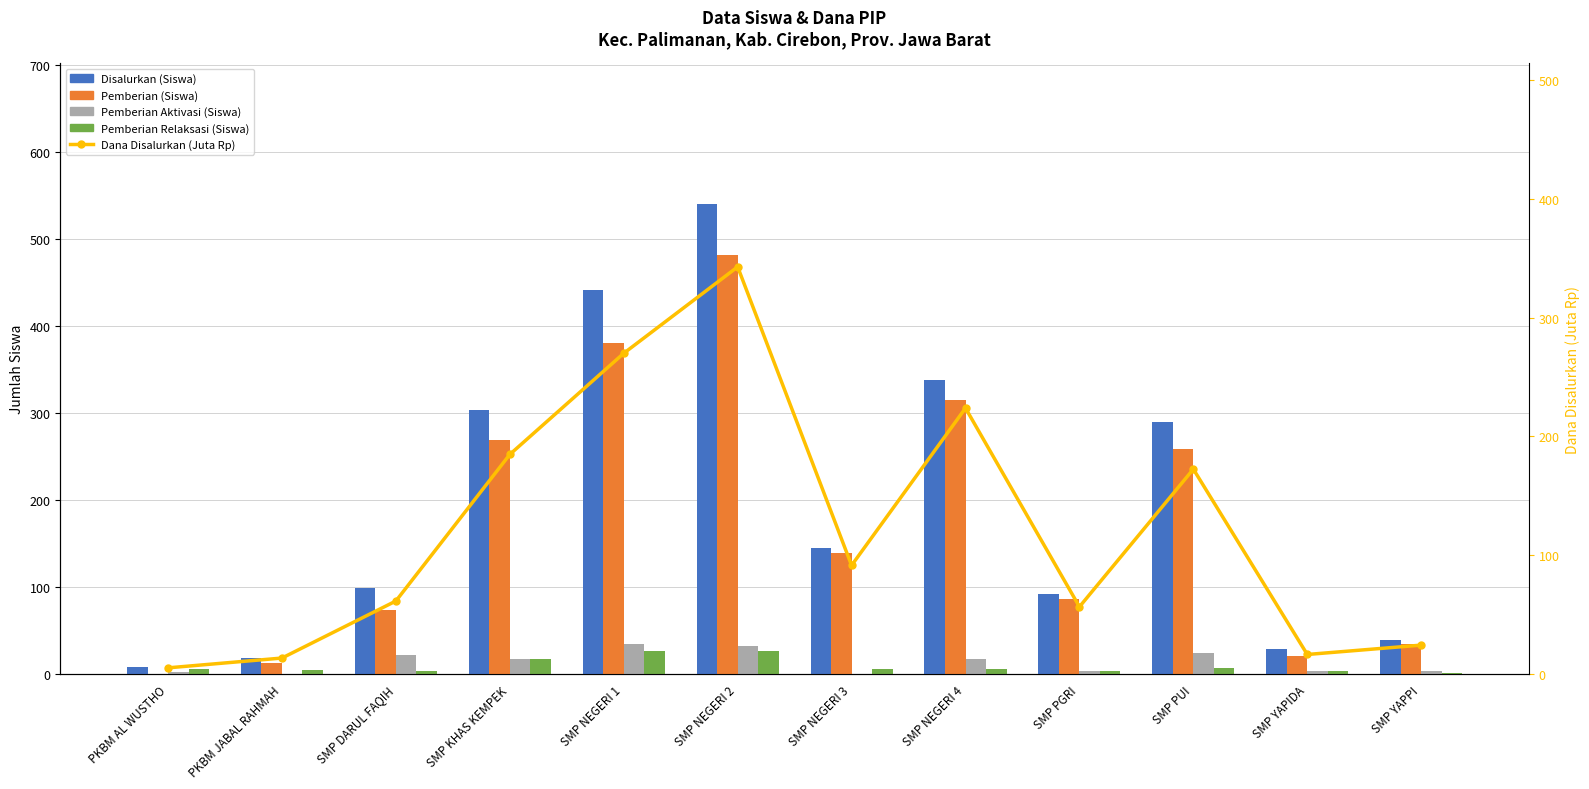

What is the average value of the Pemberian (Siswa) series?

172.7